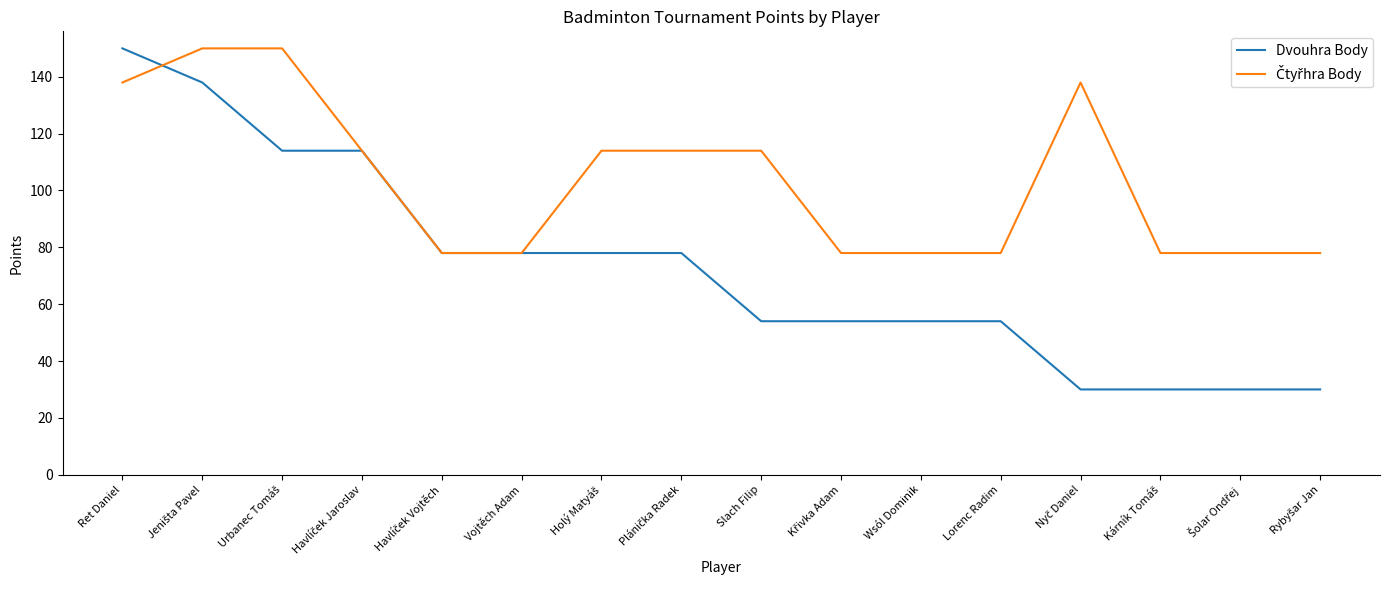

True or false: Dvouhra Body has a value of 54 at Slach Filip.

True